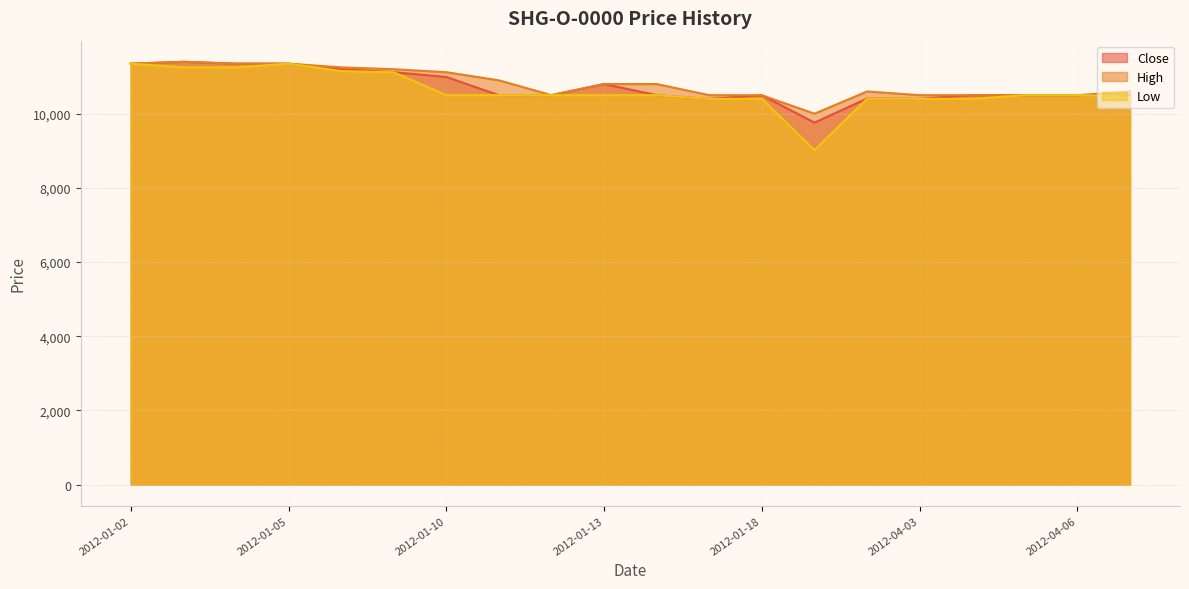

True or false: Low has a value of 2512 at 2012-04-02.

False